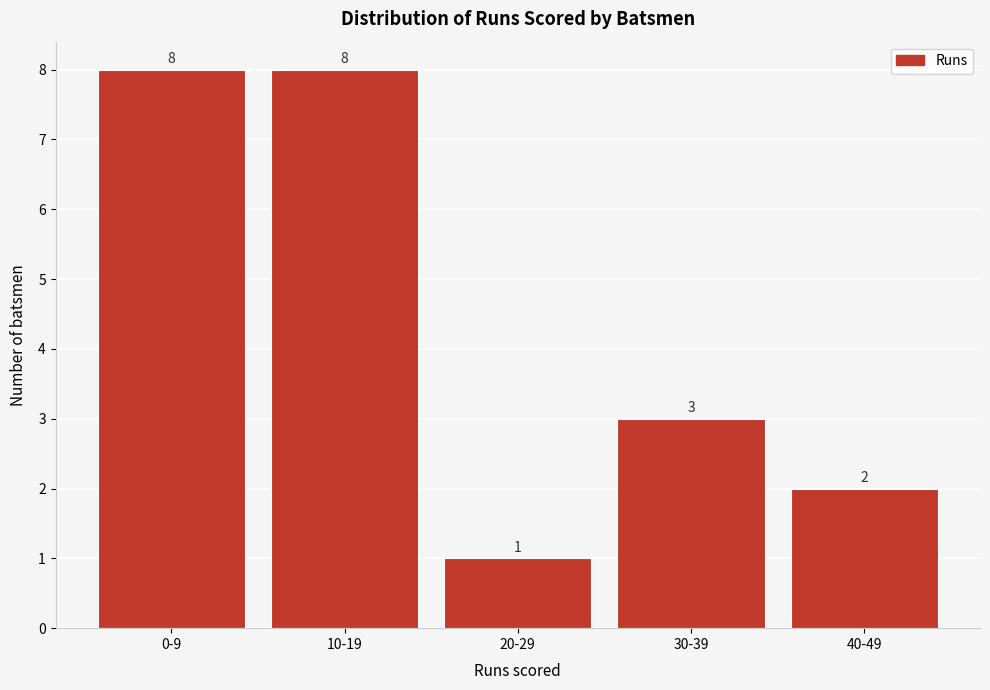

Reading right to left, extract all data points from this chart.

40-49=2	30-39=3	20-29=1	10-19=8	0-9=8